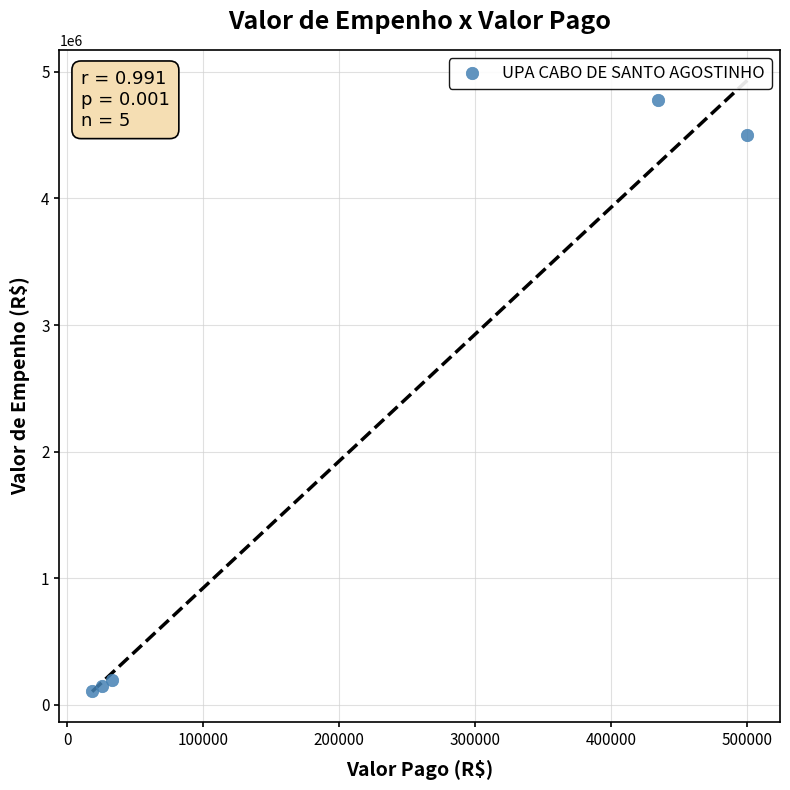

What Y value in the scatter plot is closest to 2442575?

4500000.0